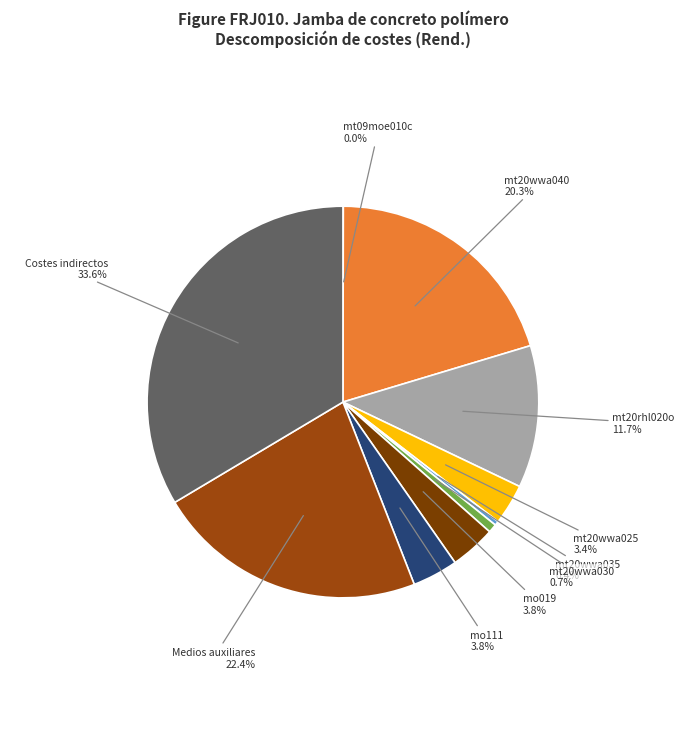

Count the number of slices in the pie.

10